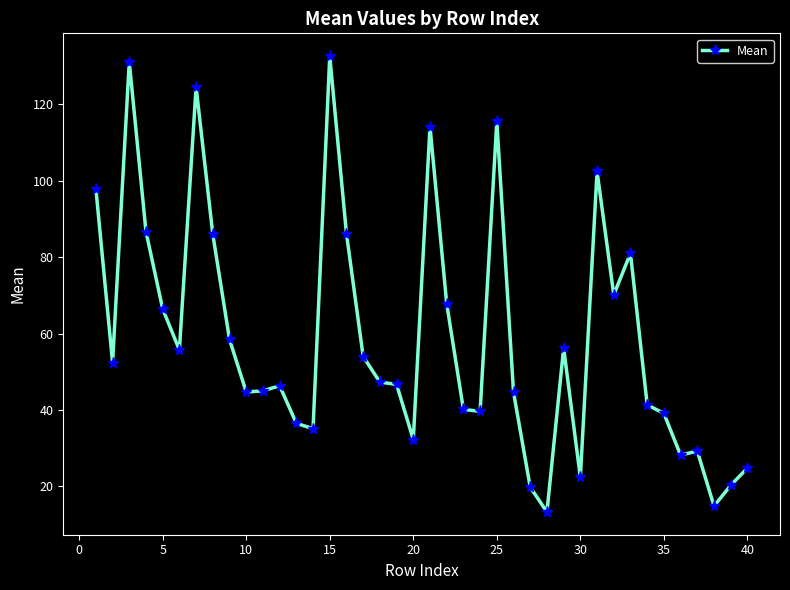

What is the difference between the maximum and second lowest values?

117.7